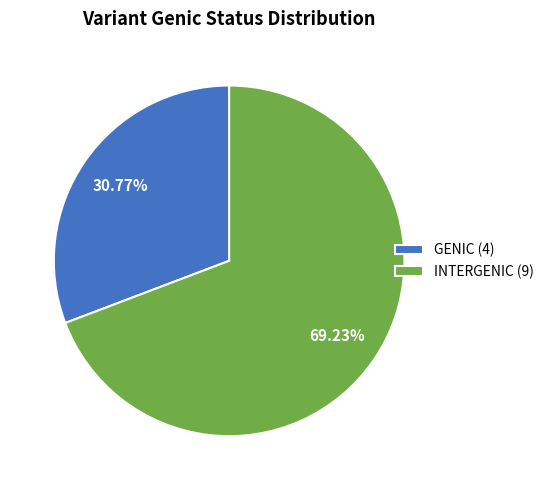

To the nearest percent, what is the difference between the largest and smallest slice percentages?

38%